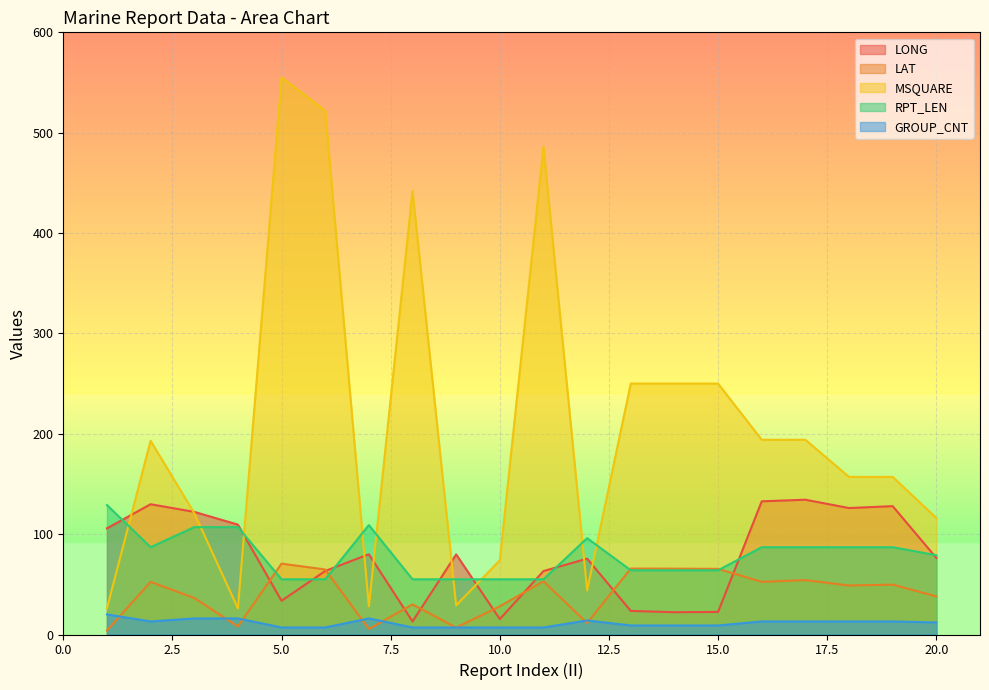

Which category has the highest value in the LONG series?

17